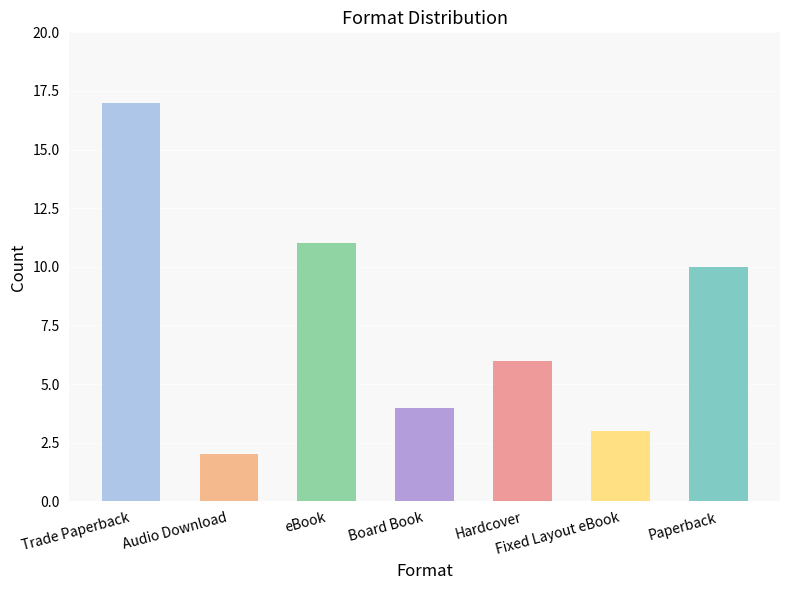

What is the value of the 7th bar from the left?

10